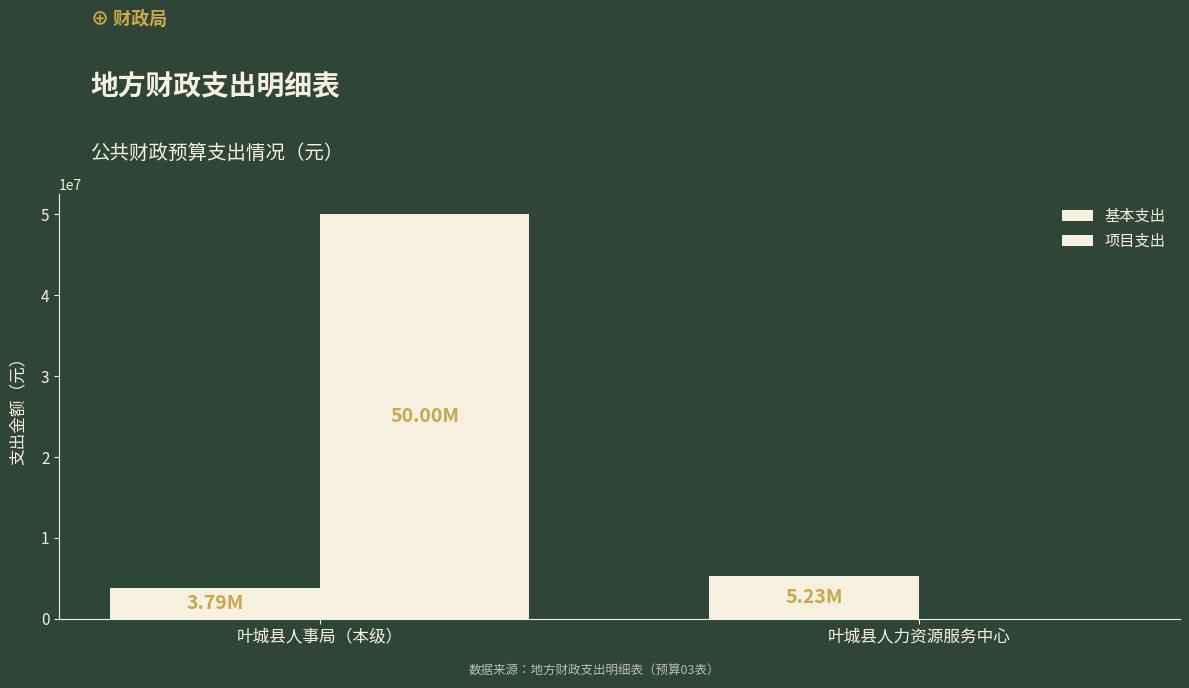

How many groups of bars are there?

2